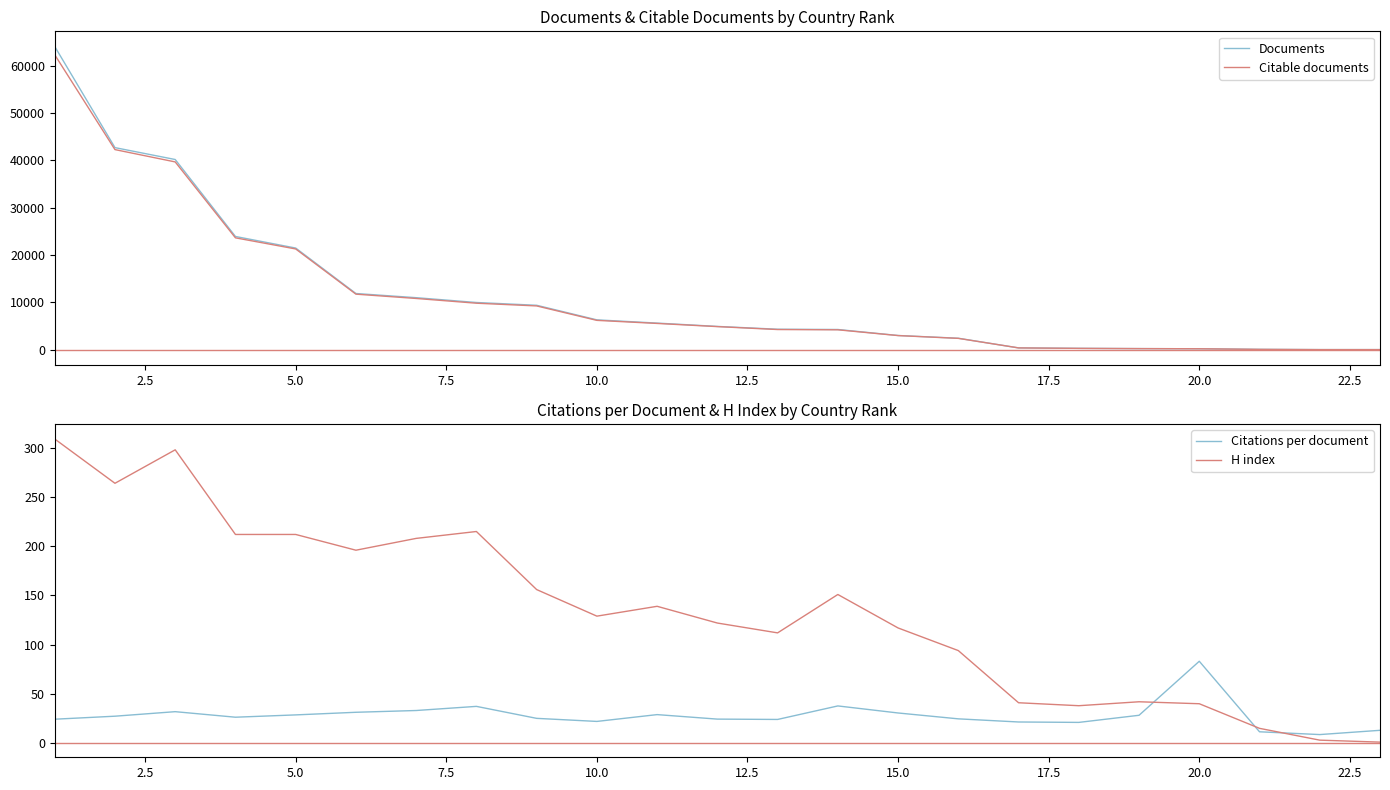

What are all the series names shown in the legend?

Documents, Citable documents, Citations per document, H index